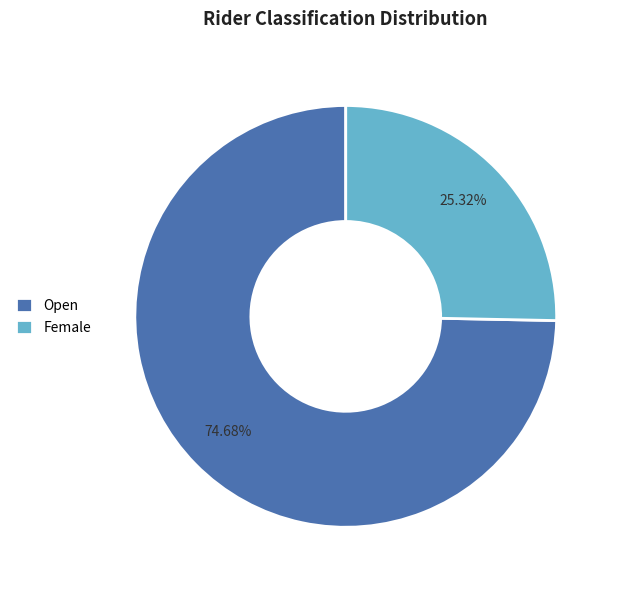

Which category has the biggest portion of the pie?

Open